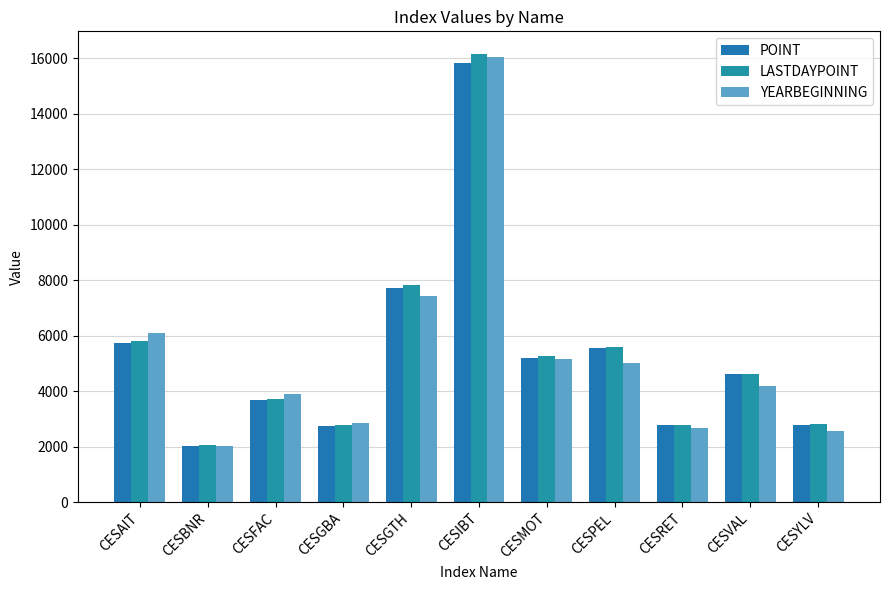

Between CESGTH and CESYLV, which series saw the biggest shift?

LASTDAYPOINT